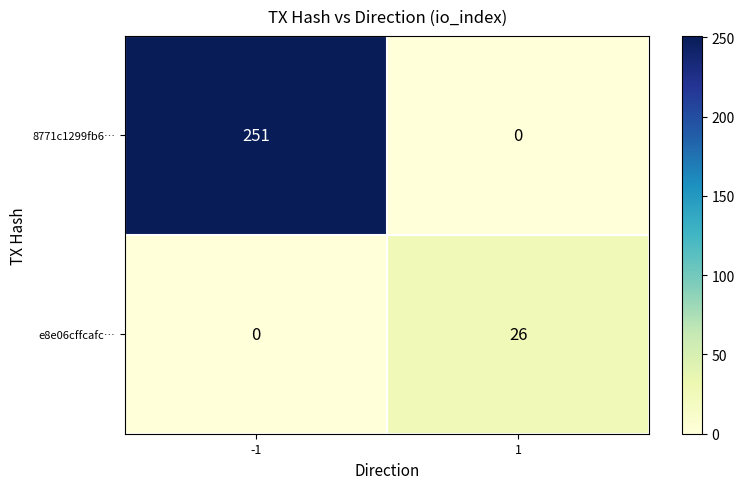

Rank the series at -1 from lowest to highest value.

e8e06cffcafc…, 8771c1299fb6…